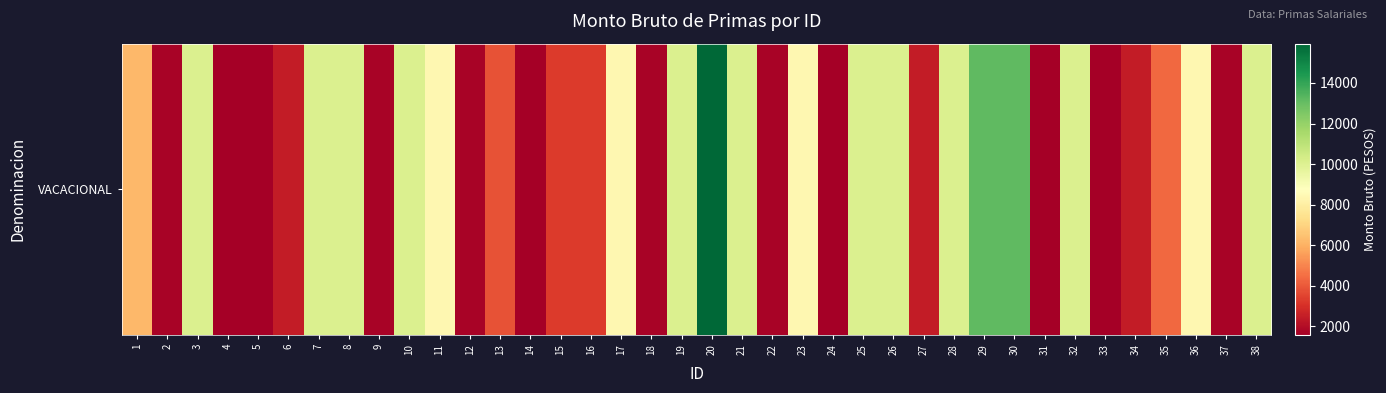

Is it true that the value at 1 is 10061?

False